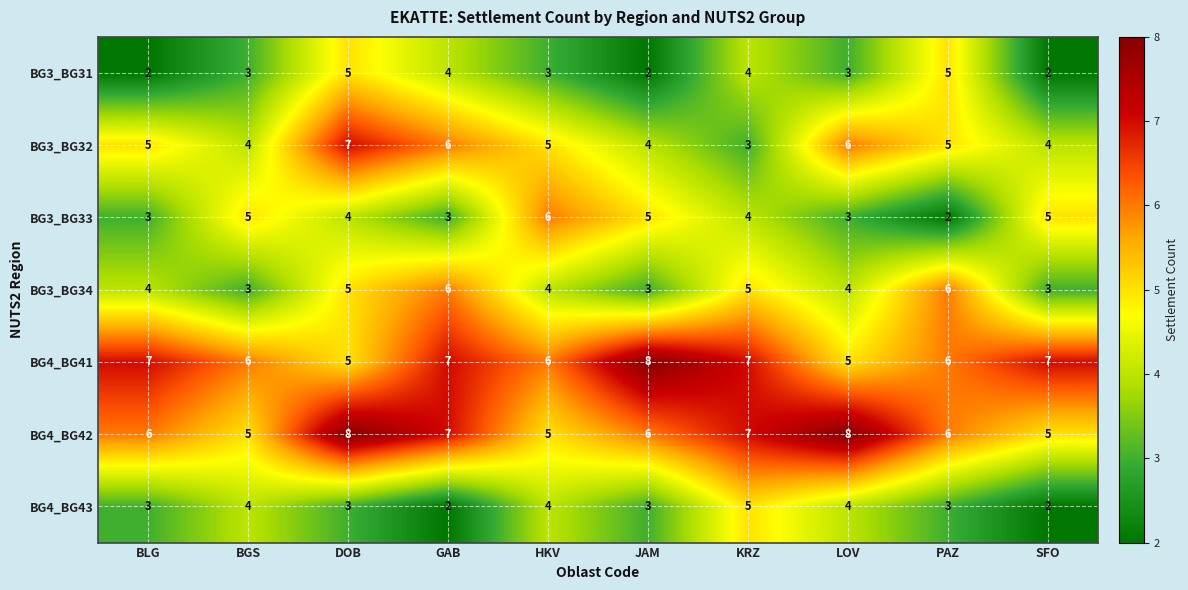

What is the total value across all series at HKV?

33